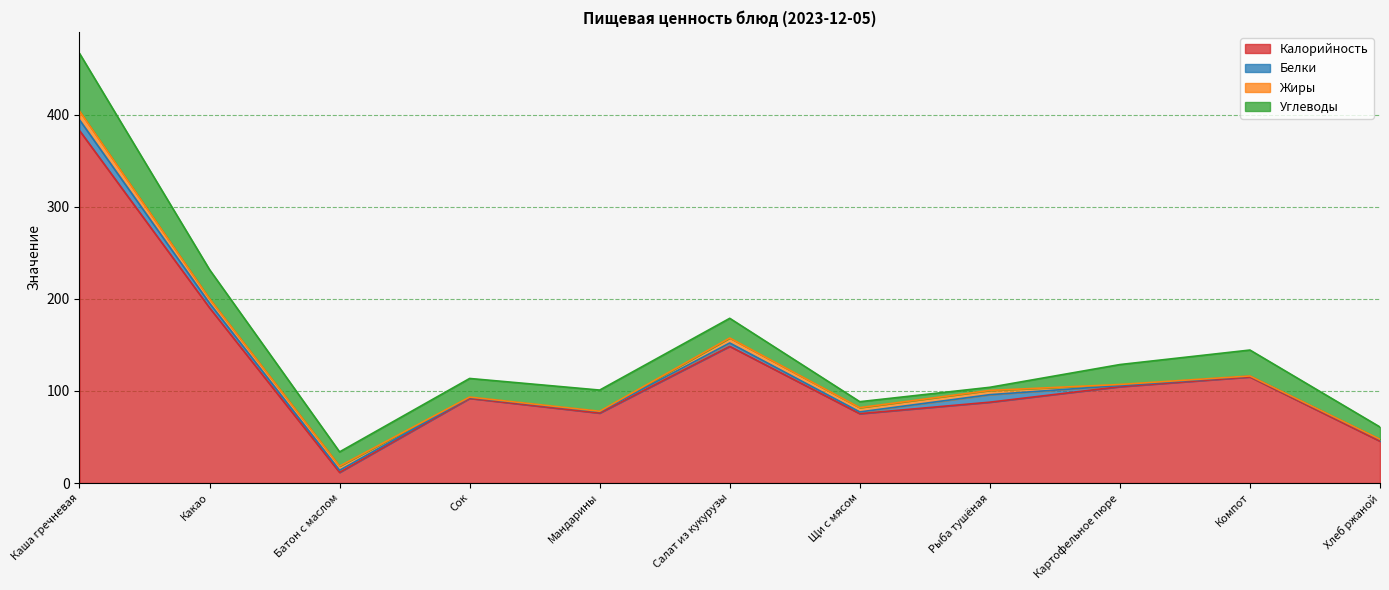

What are all the series names shown in the legend?

Калорийность, Белки, Жиры, Углеводы